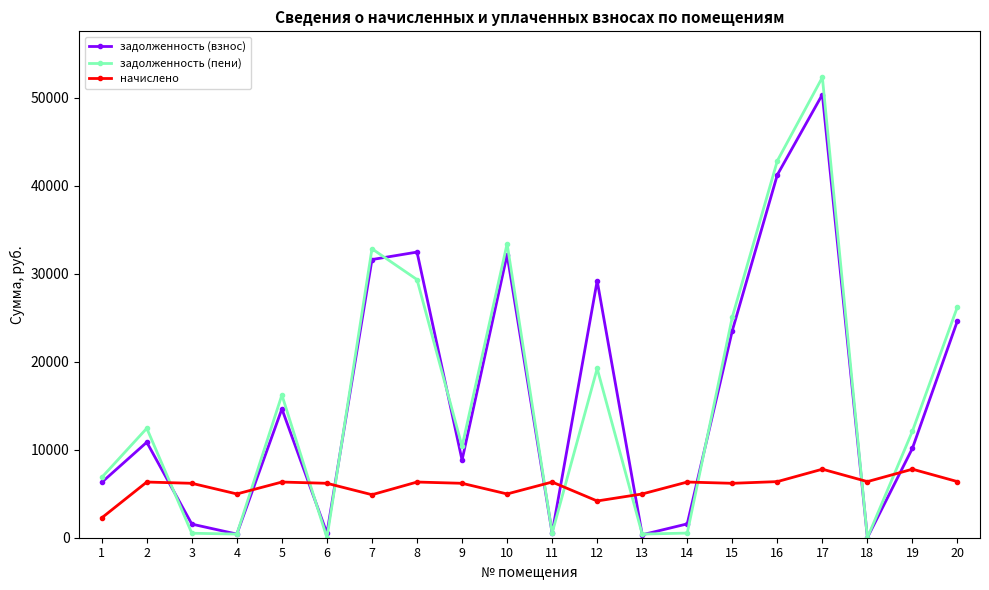

True or false: начислено has a value of 6374.4 at 20.

True